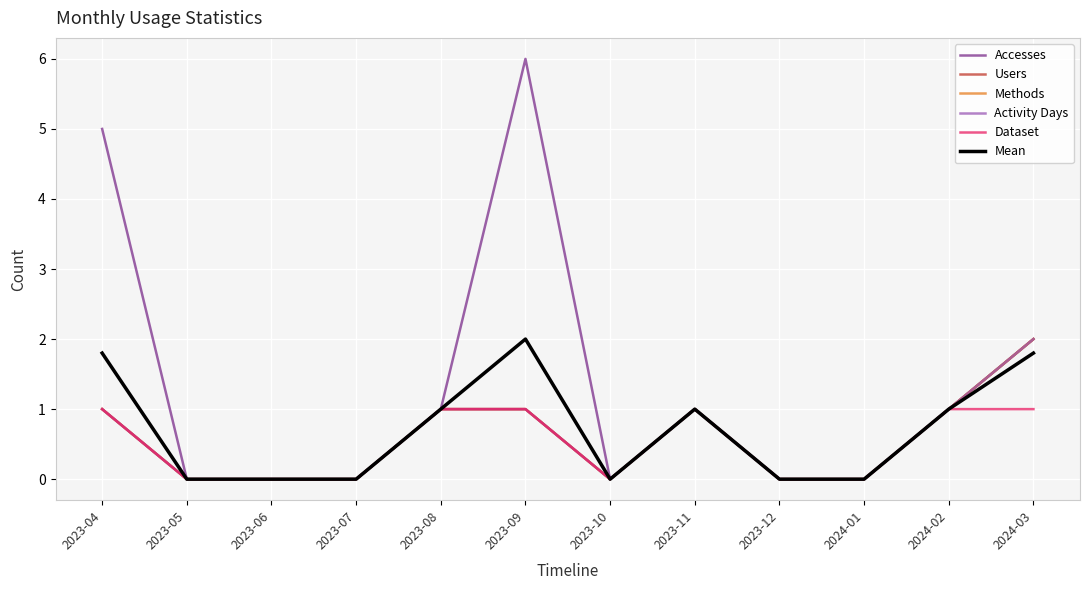

Does the chart display data point markers on the line(s)?

No